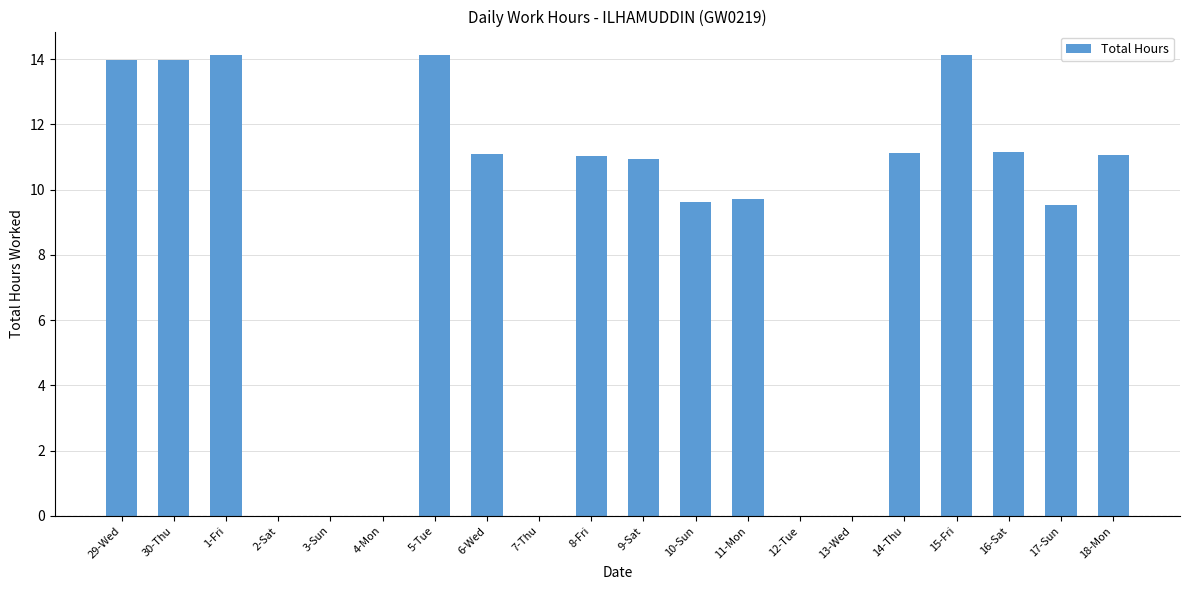

How many series are shown in this chart?

1